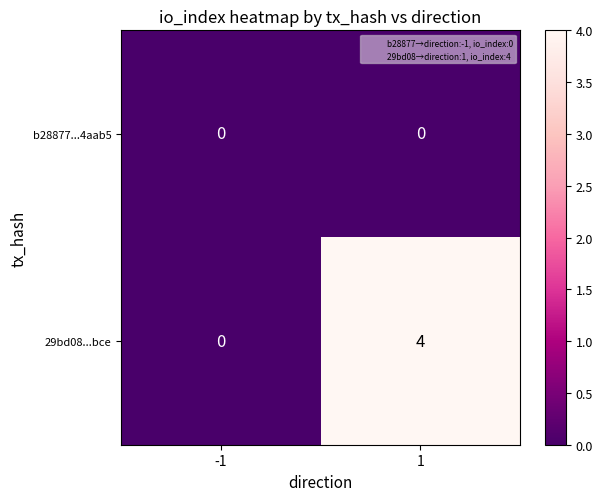

Is the value of 29bd08...bce at 1 greater than the value of b28877...4aab5 at 1?

Yes